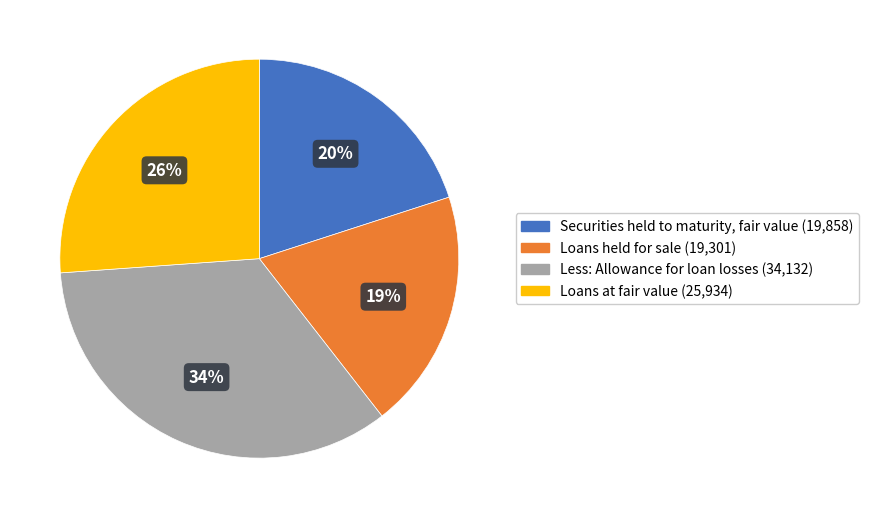

Which has a higher value, Loans at fair value or Less: Allowance for loan losses?

Less: Allowance for loan losses